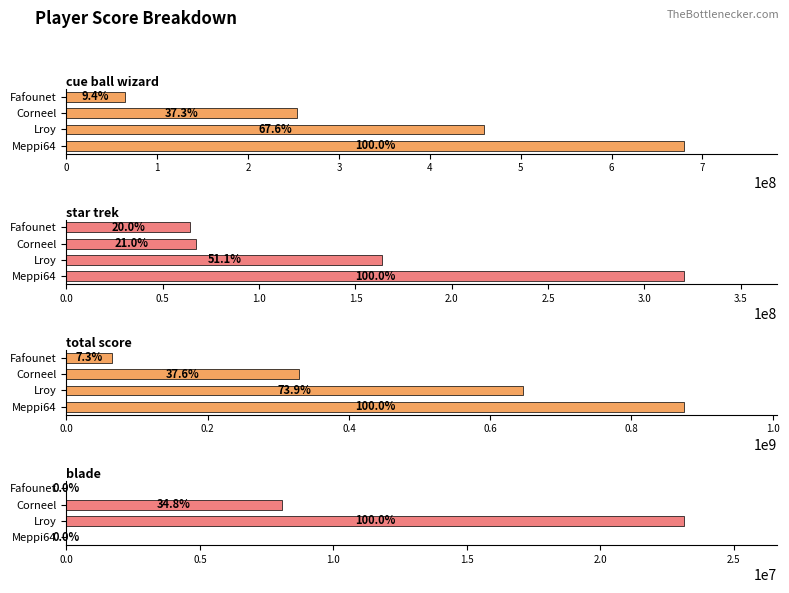

What is the difference between the maximum and second lowest values in the cue ball wizard series?

426680665